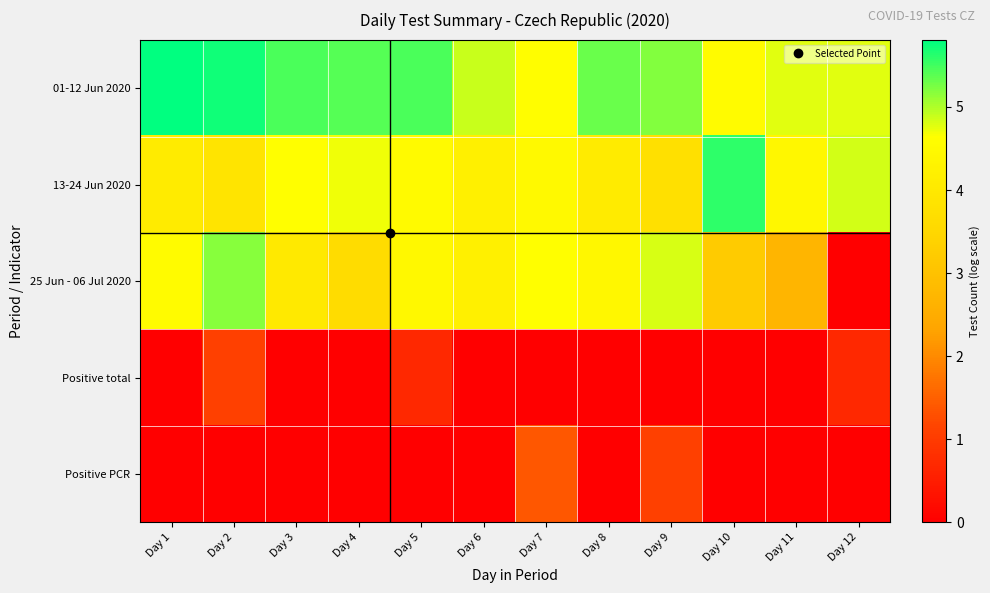

At which category is the sum across all series the highest?

Day 2